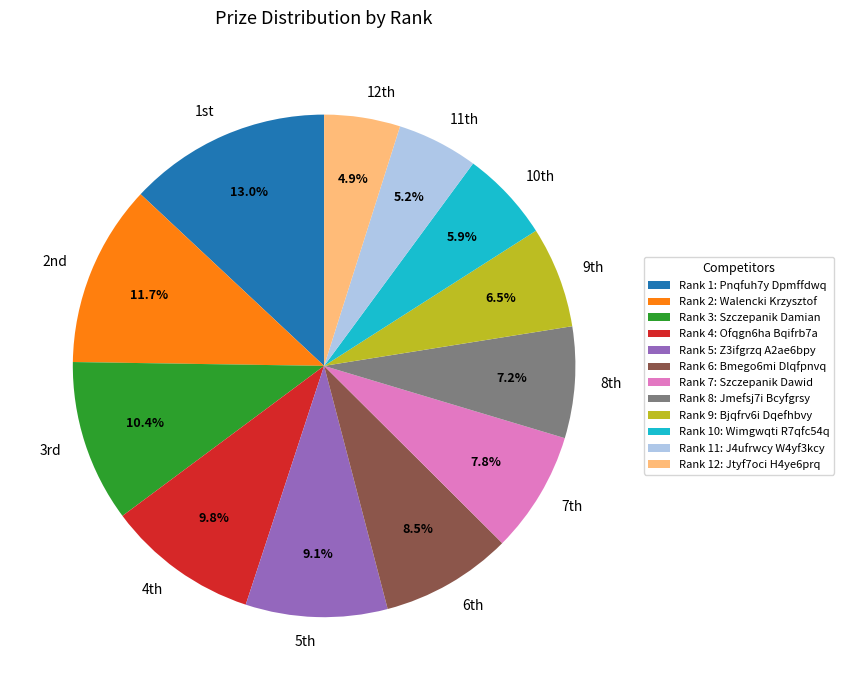

Does any single category account for the majority?

No